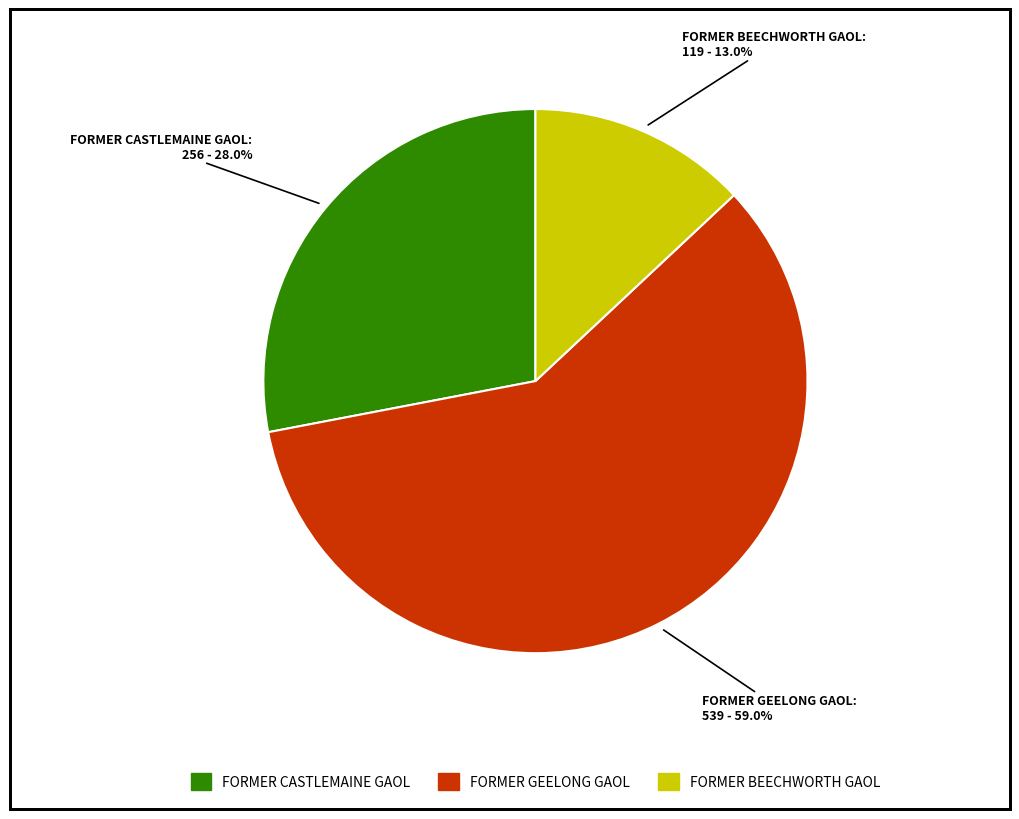

Which slice is the smallest?

FORMER BEECHWORTH GAOL